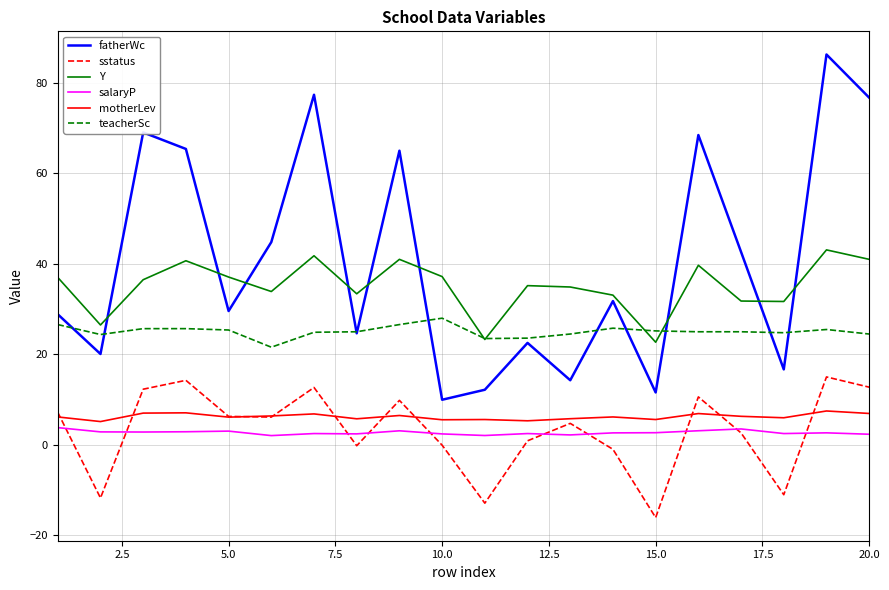

Which series has the widest spread of values?

fatherWc